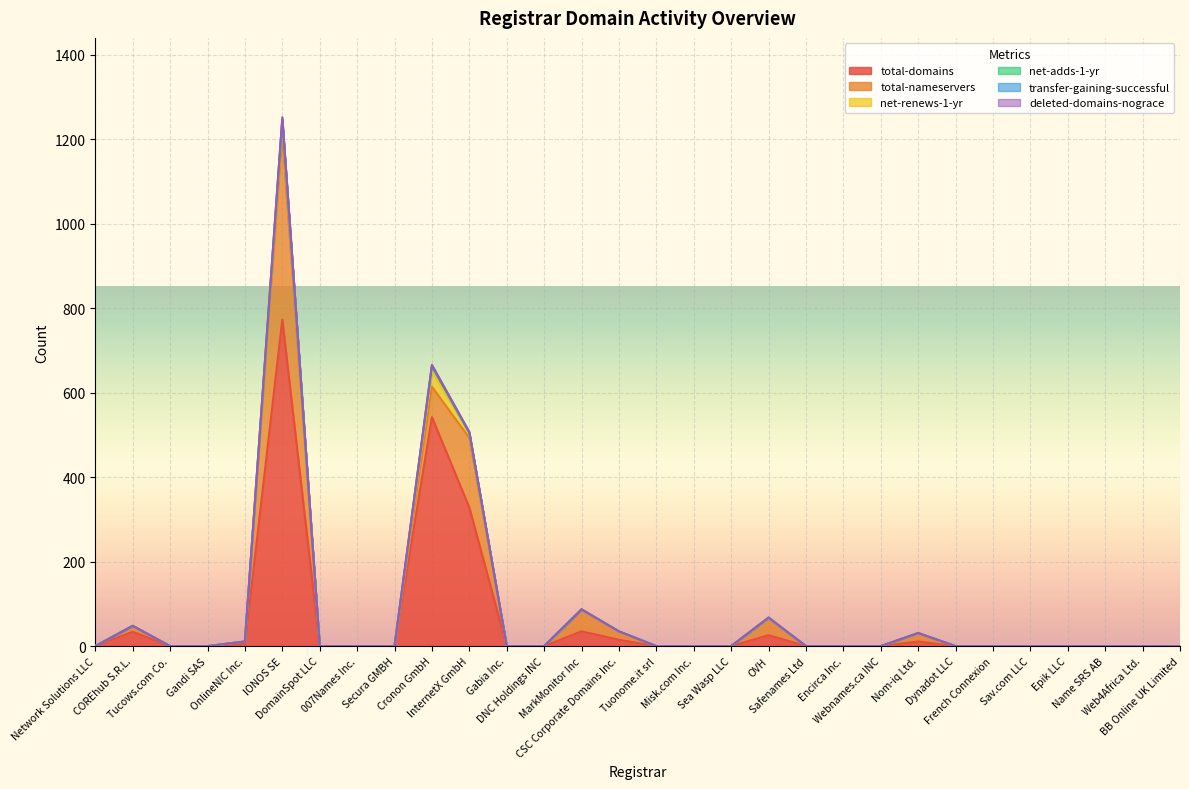

How many values in total-domains are above zero?

9